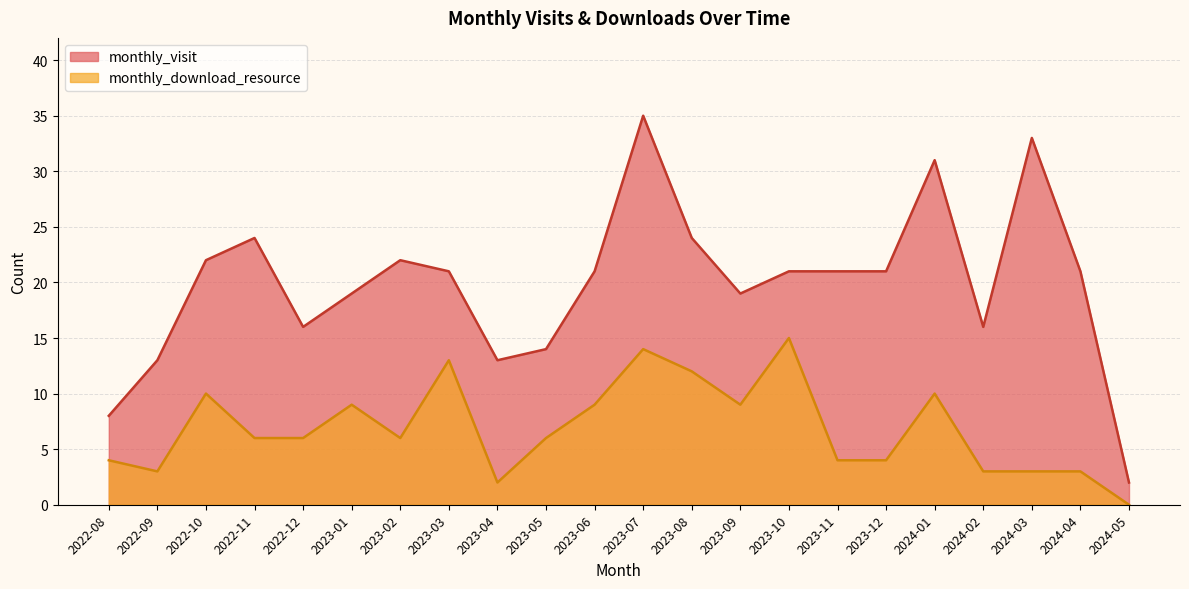

What is the label of the 1st point from the right?

2024-05